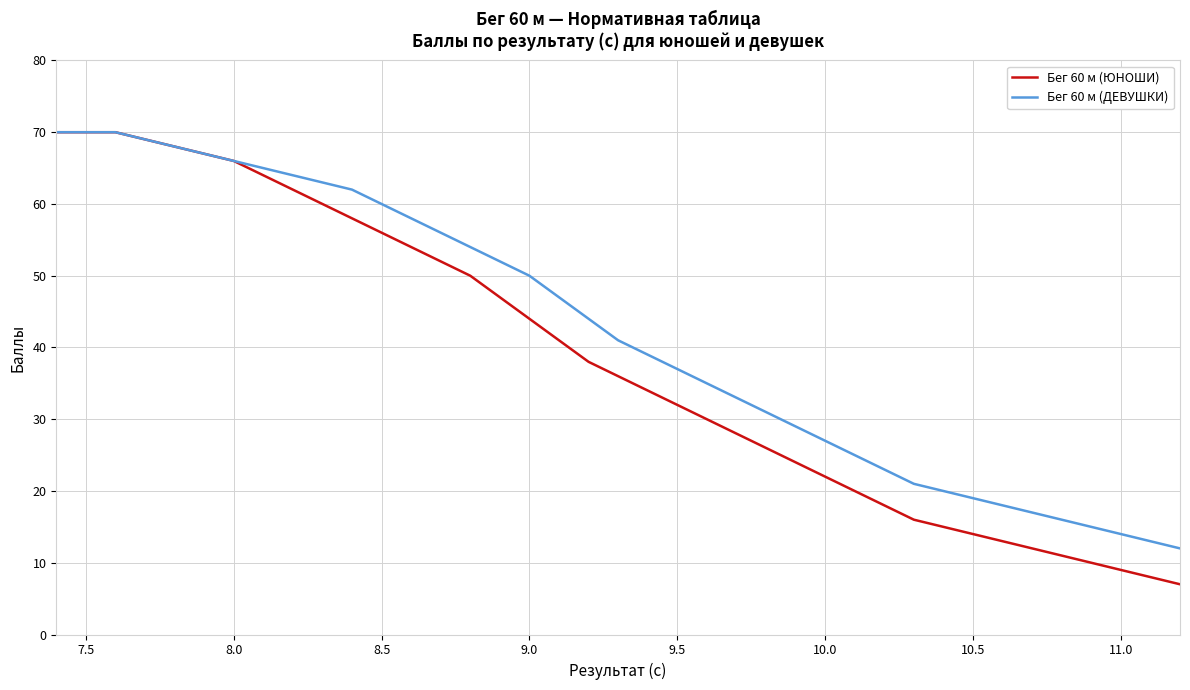

Which series has the largest range (max minus min)?

Бег 60 м (ЮНОШИ)